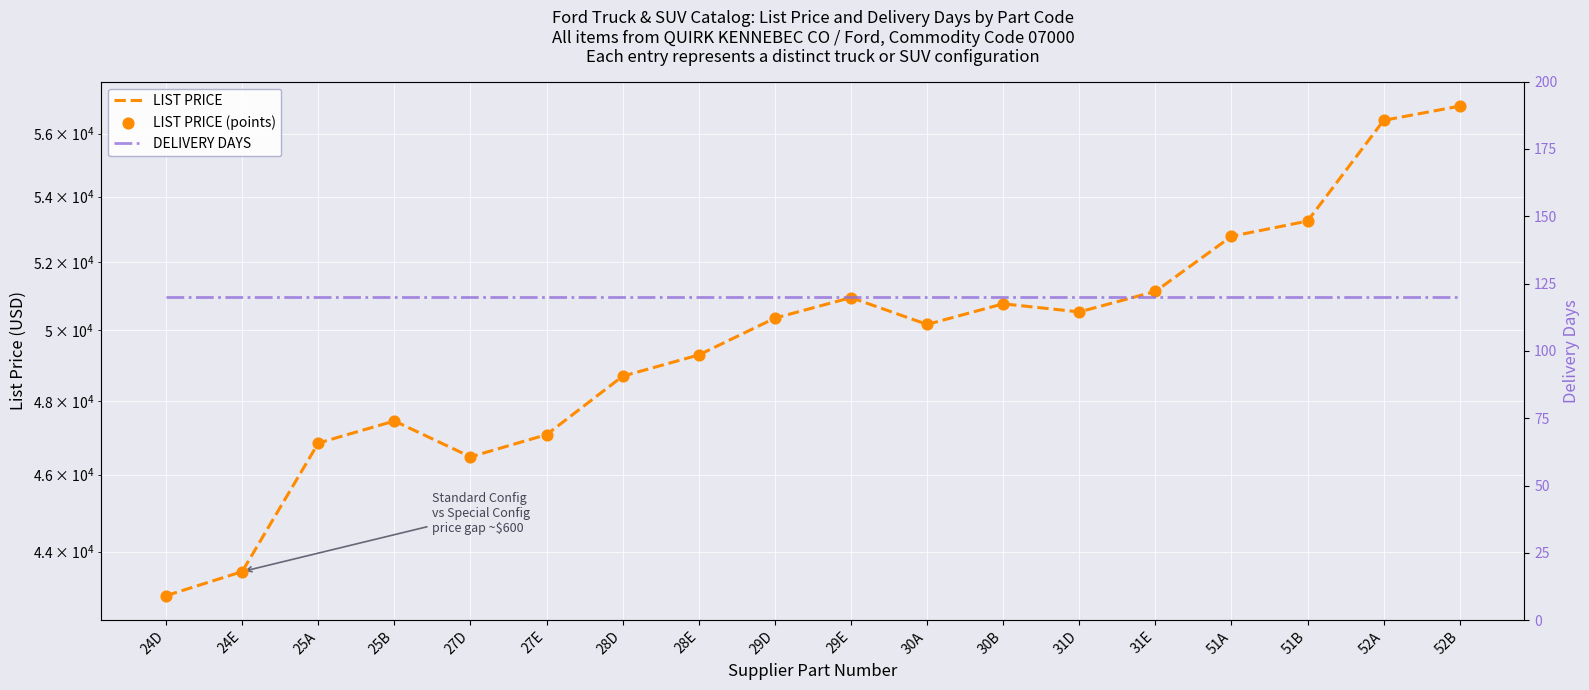

What are all the series names shown in the legend?

LIST PRICE, LIST PRICE (points), DELIVERY DAYS